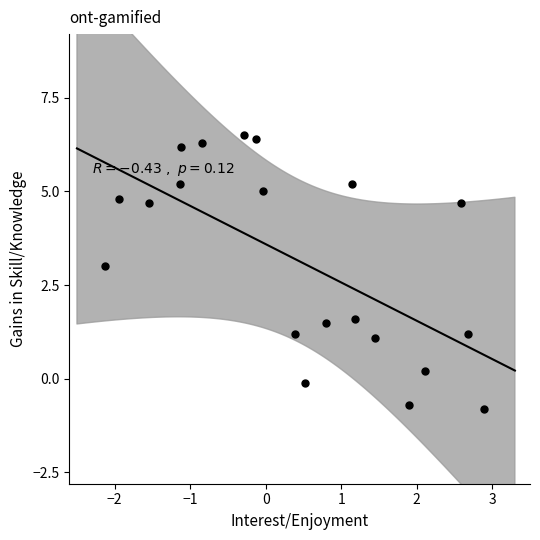

What is the range of Y values (max minus min)?

7.3